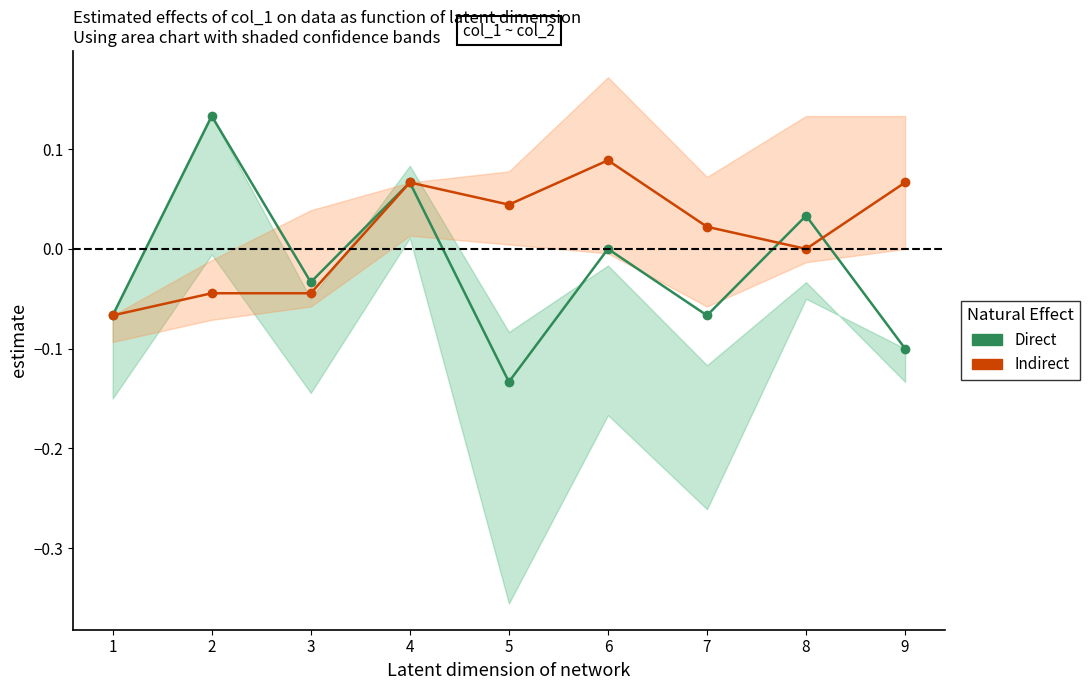

What are all the series names shown in the legend?

Direct, Indirect